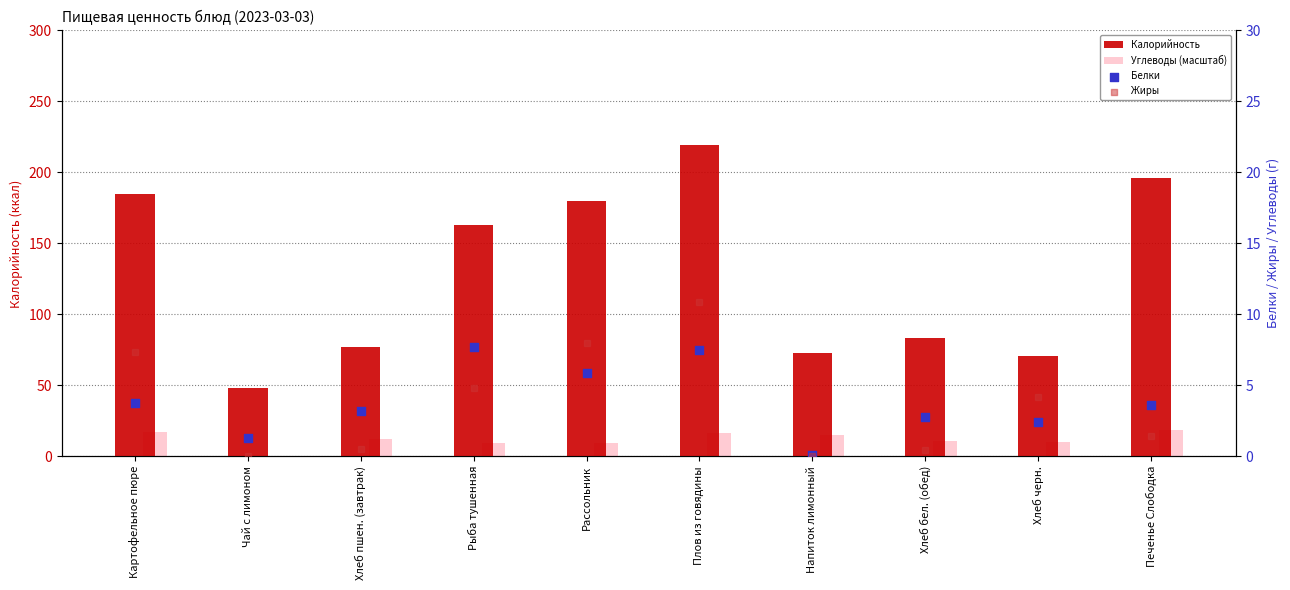

Is the value of Белки at Чай с лимоном greater than the value of Калорийность at Напиток лимонный?

No